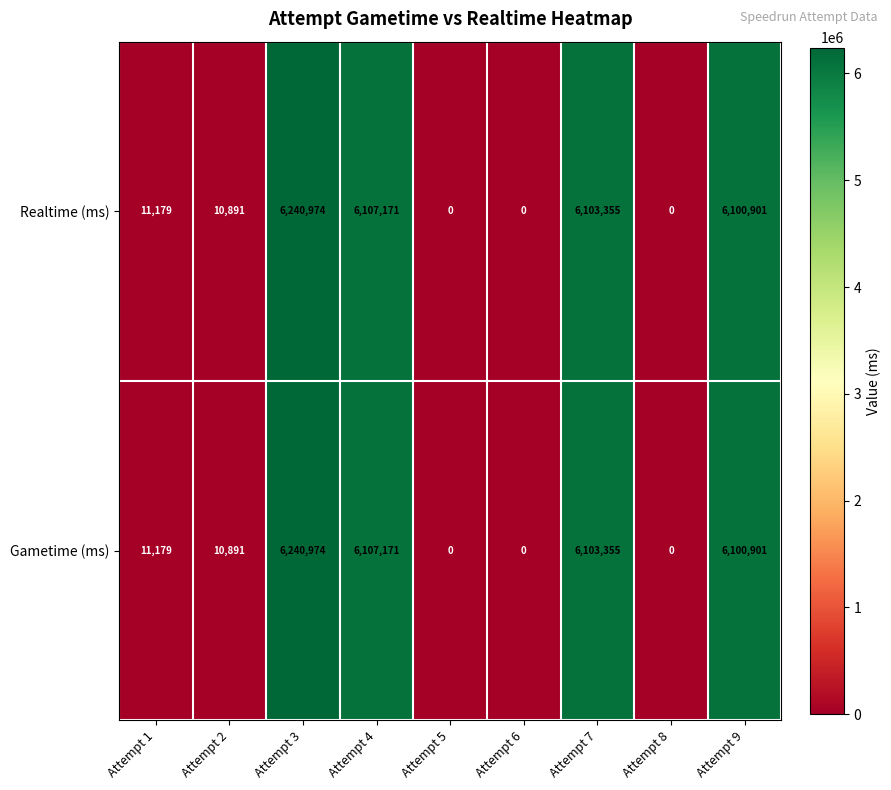

Is it true that Realtime (ms) equals 6103355 at Attempt 7?

True